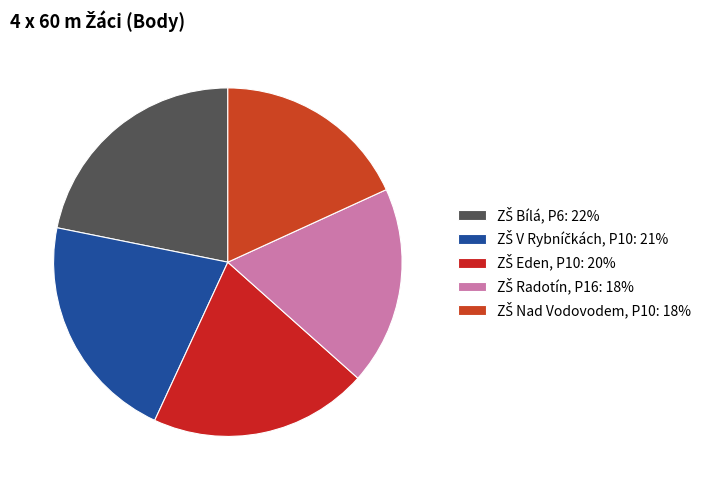

Does ZŠ Radotín, P16 represent more than half of the total?

No